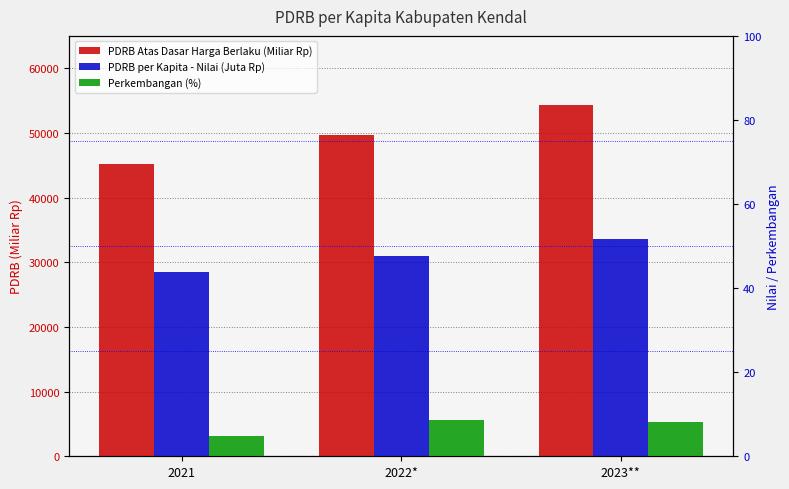

Which has a higher value, 2022* or 2023**?

2023**